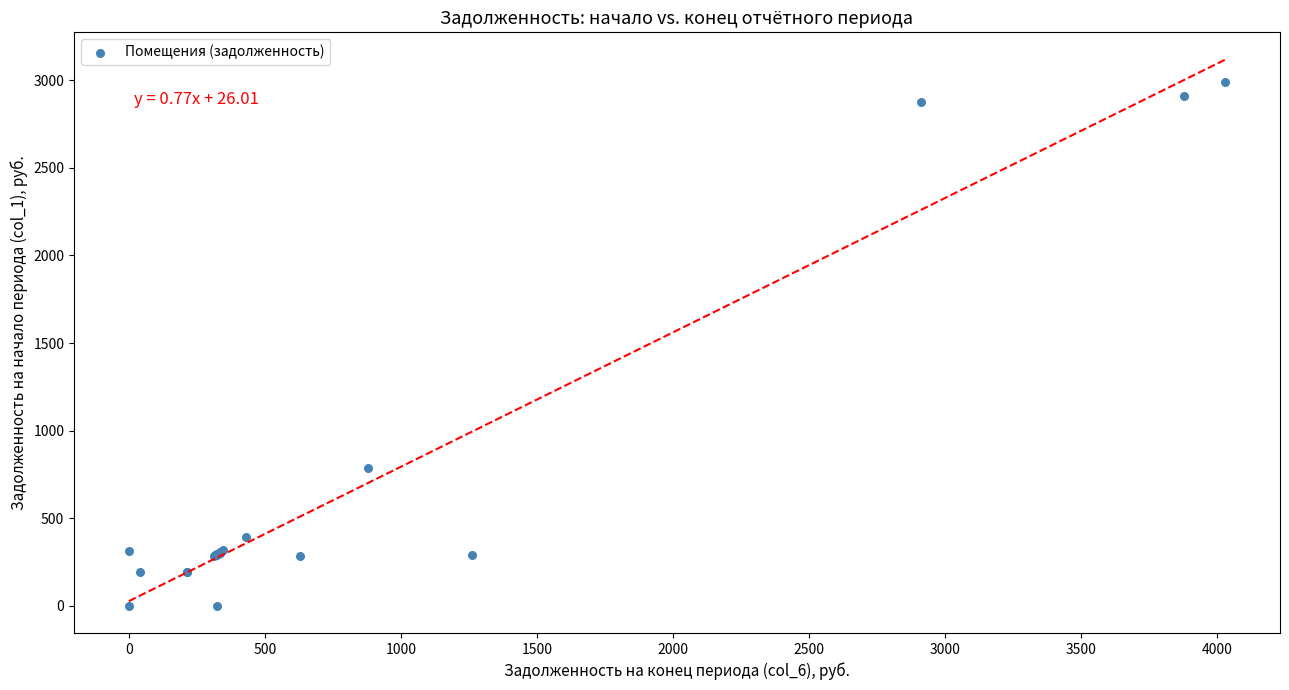

What Y value in the scatter plot is closest to 1496?

787.4